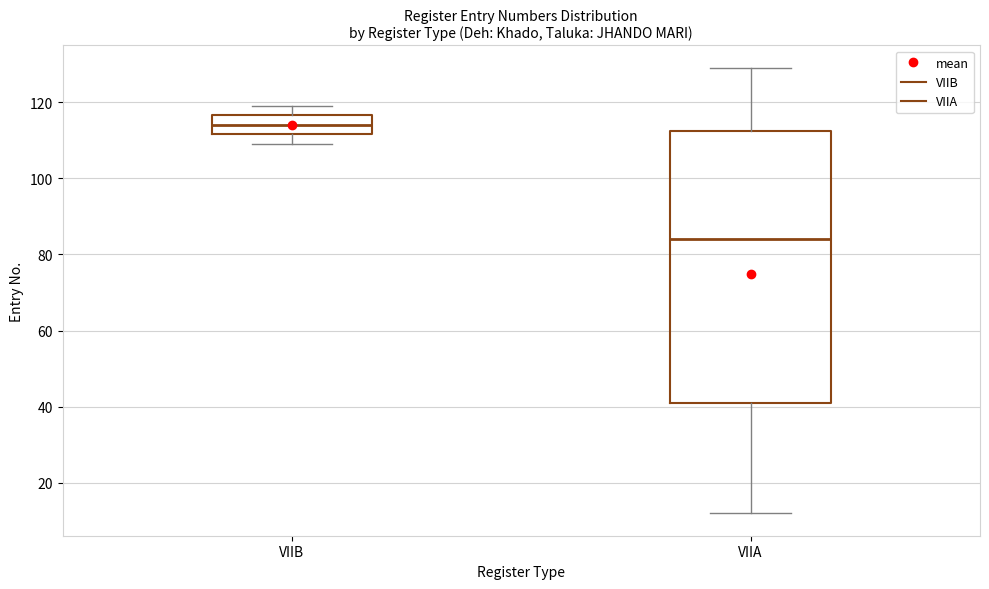

Comparing the boxes themselves (not the whiskers), which one is the tallest?

VIIA